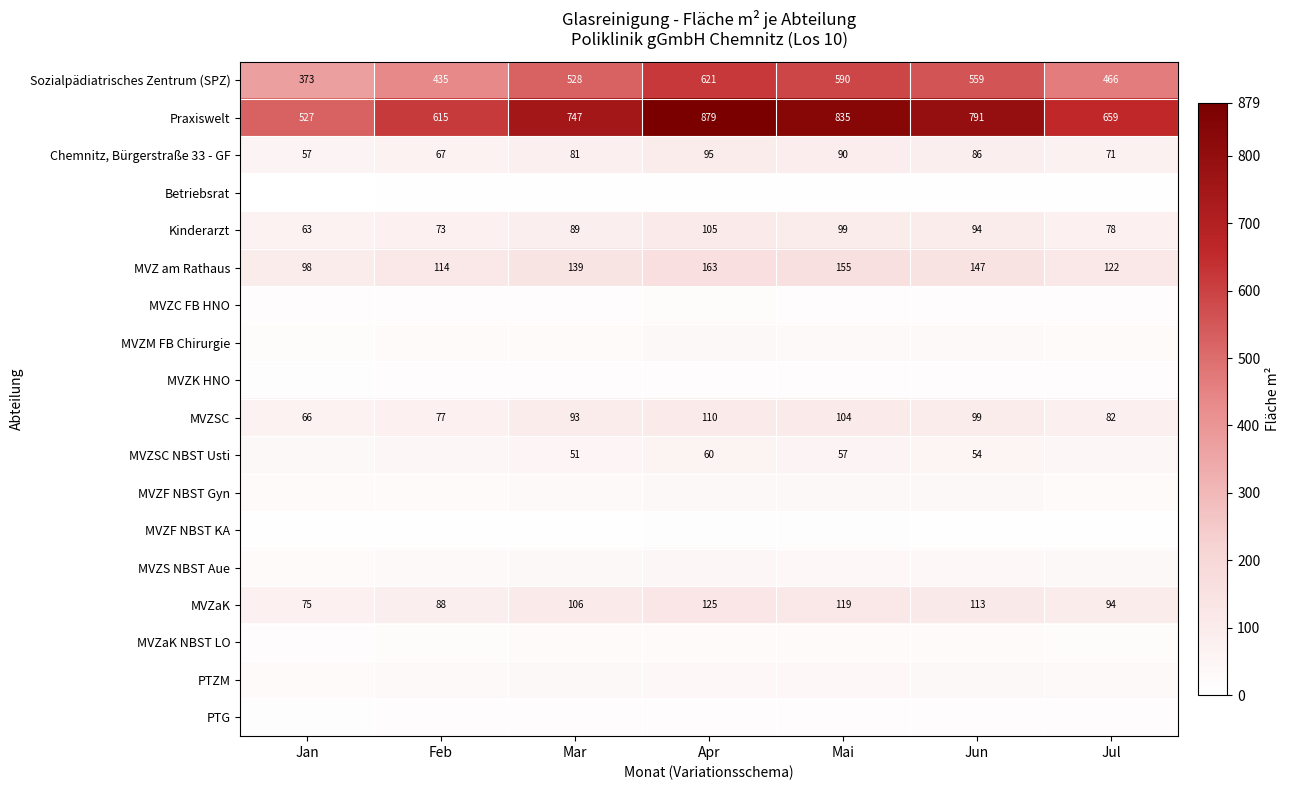

Is the value of Praxiswelt at Jan greater than the value of Kinderarzt at Feb?

Yes